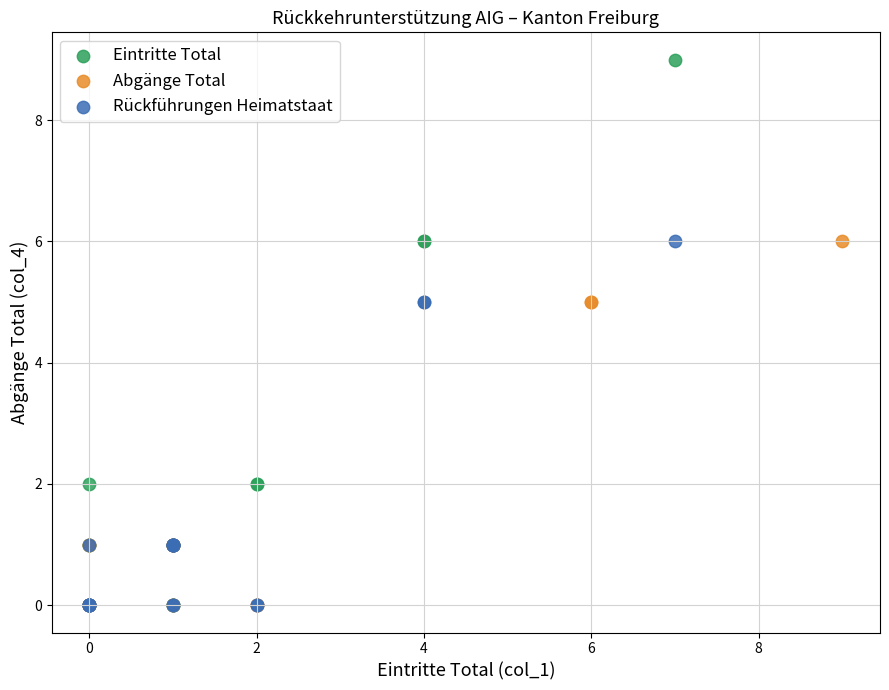

What are all the series names shown in the legend?

Eintritte Total, Abgänge Total, Rückführungen Heimatstaat